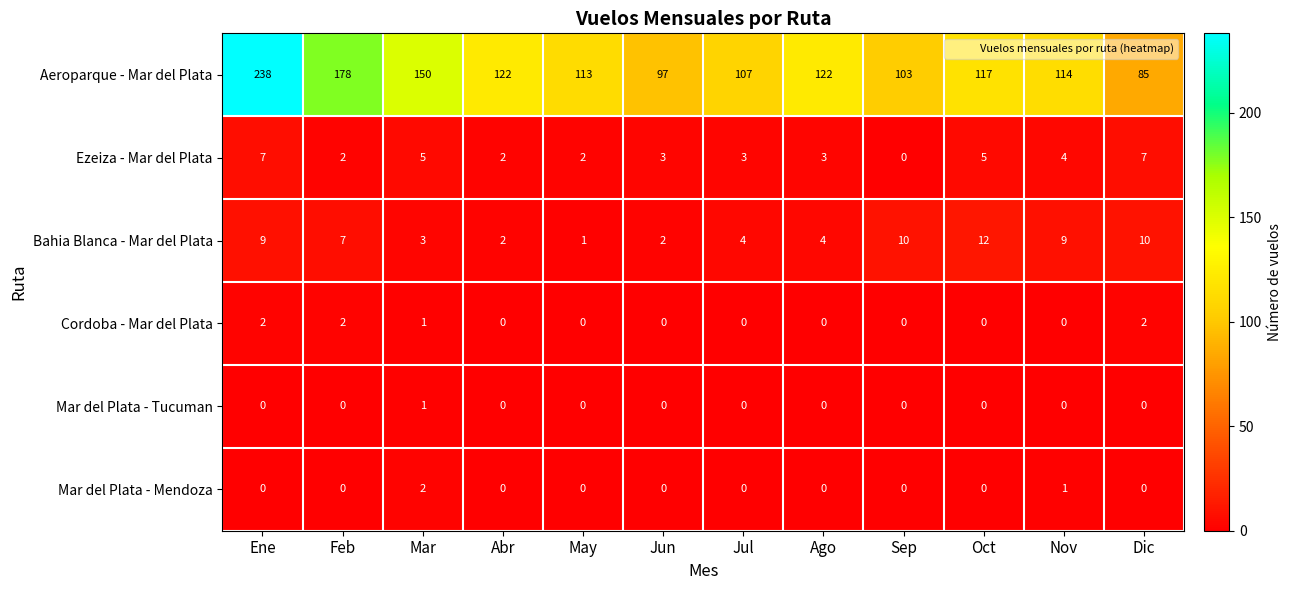

What is the maximum value shown in the chart?

238